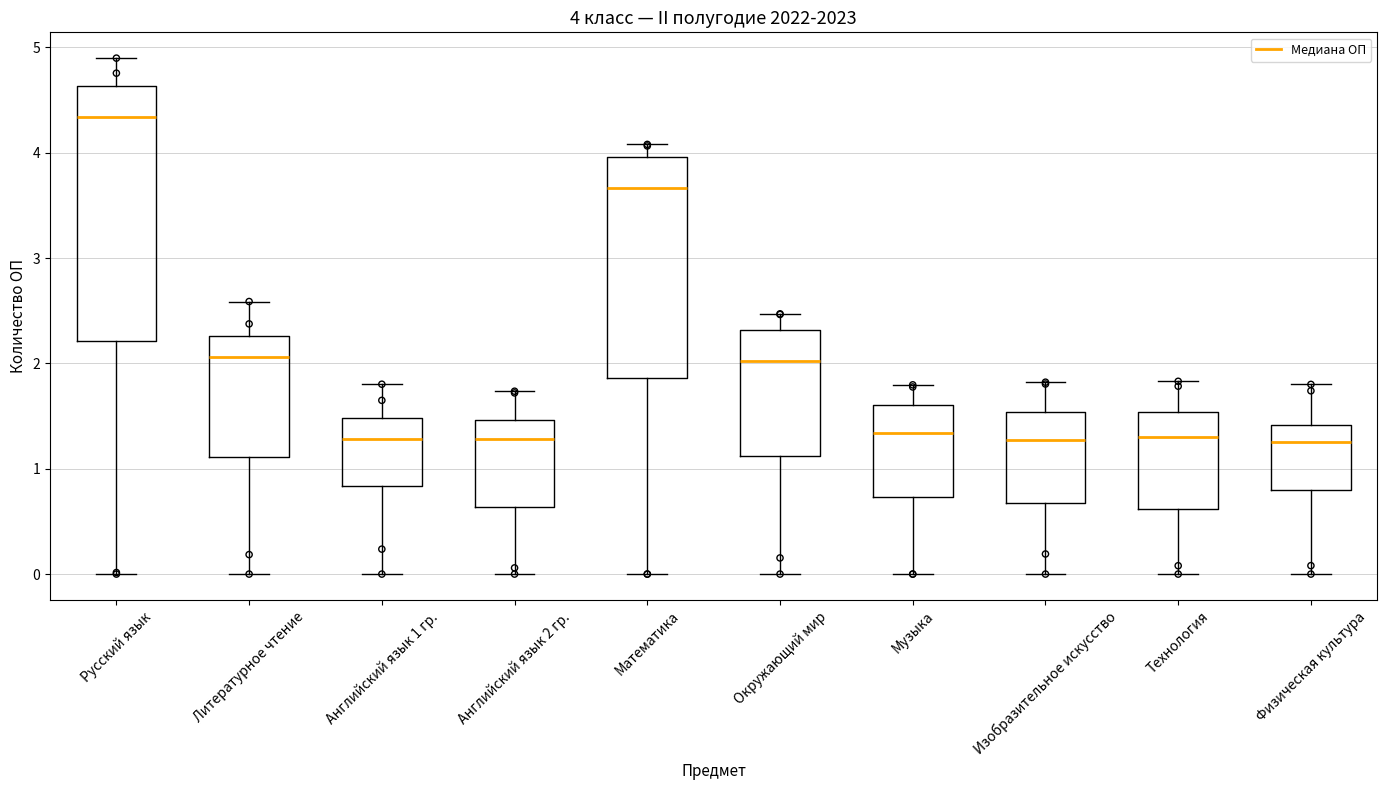

Which box has the highest median line?

Русский язык